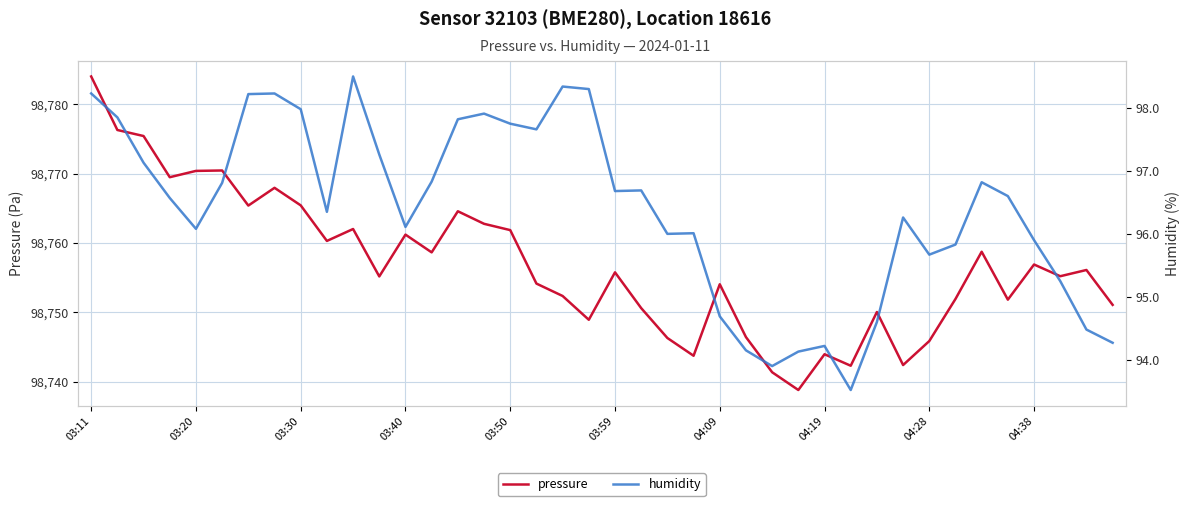

In pressure, how many points are lower than both neighbors (excluding endpoints)?

12